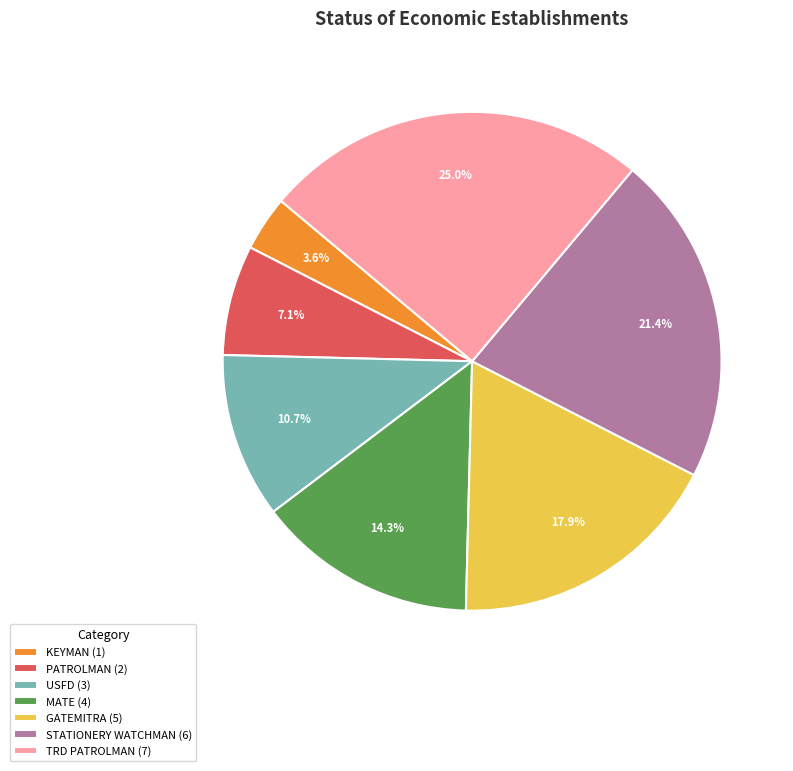

How many slices are in this pie chart?

7